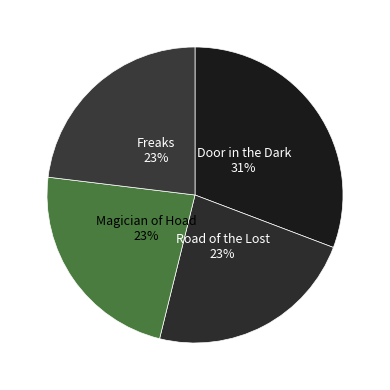

To the nearest percent, what is the difference between the Freaks and Door in the Dark slice percentages?

8%